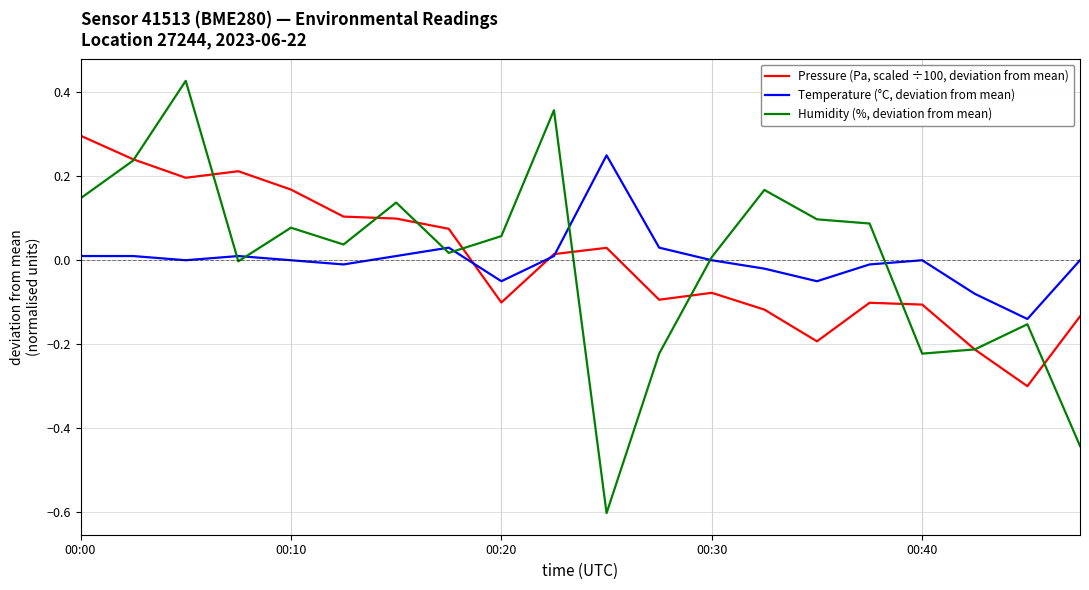

How many times do Pressure (Pa, scaled ÷100, deviation from mean) and Humidity (%, deviation from mean) cross each other?

10